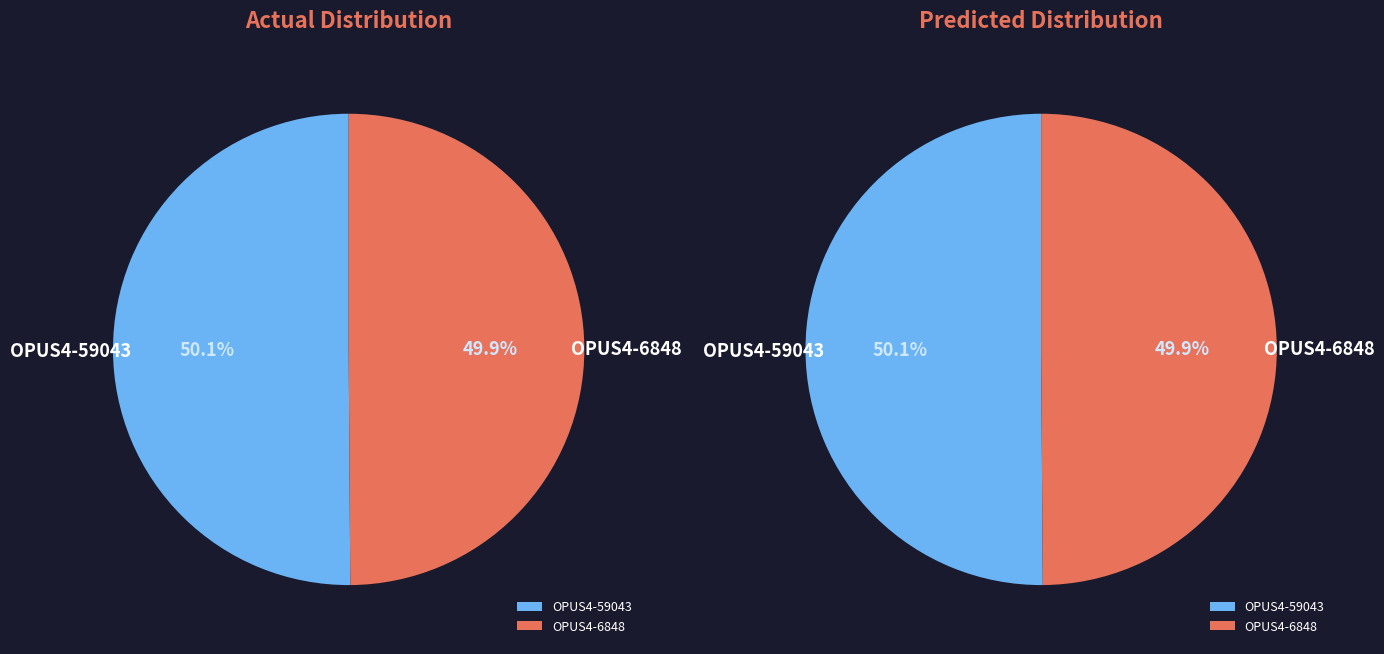

Which category has the smallest portion of the pie?

OPUS4-6848